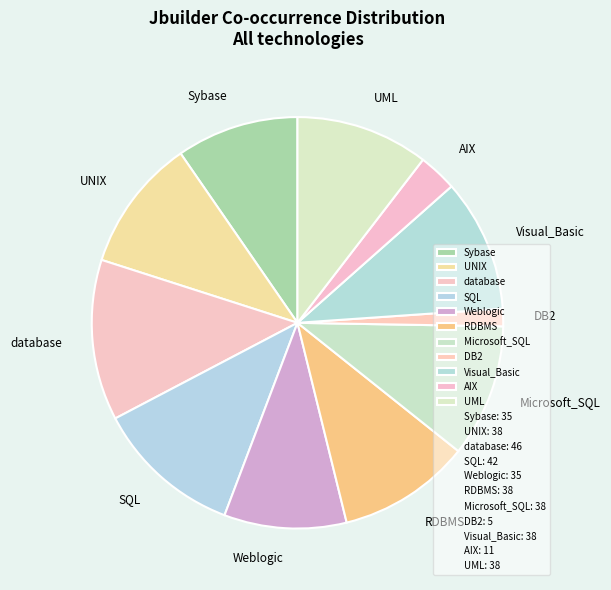

Is the sum of Sybase and Visual_Basic greater than half?

No